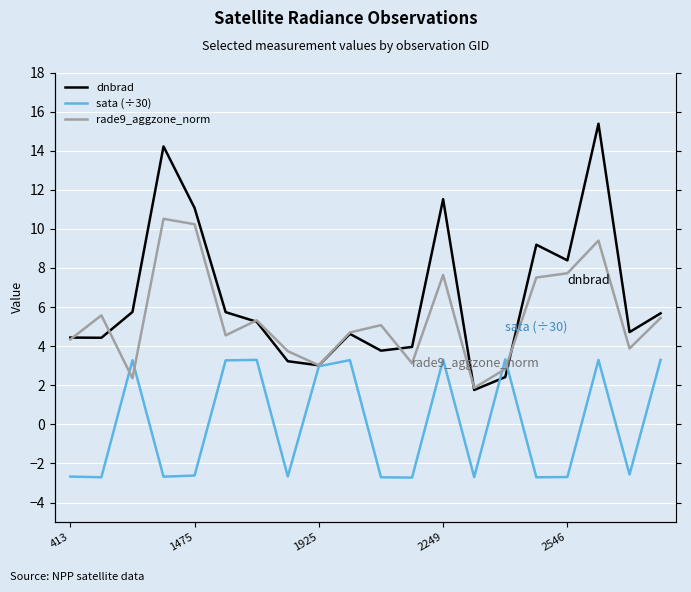

Between which two adjacent categories do dnbrad and sata (÷30) first intersect?

13 and 14